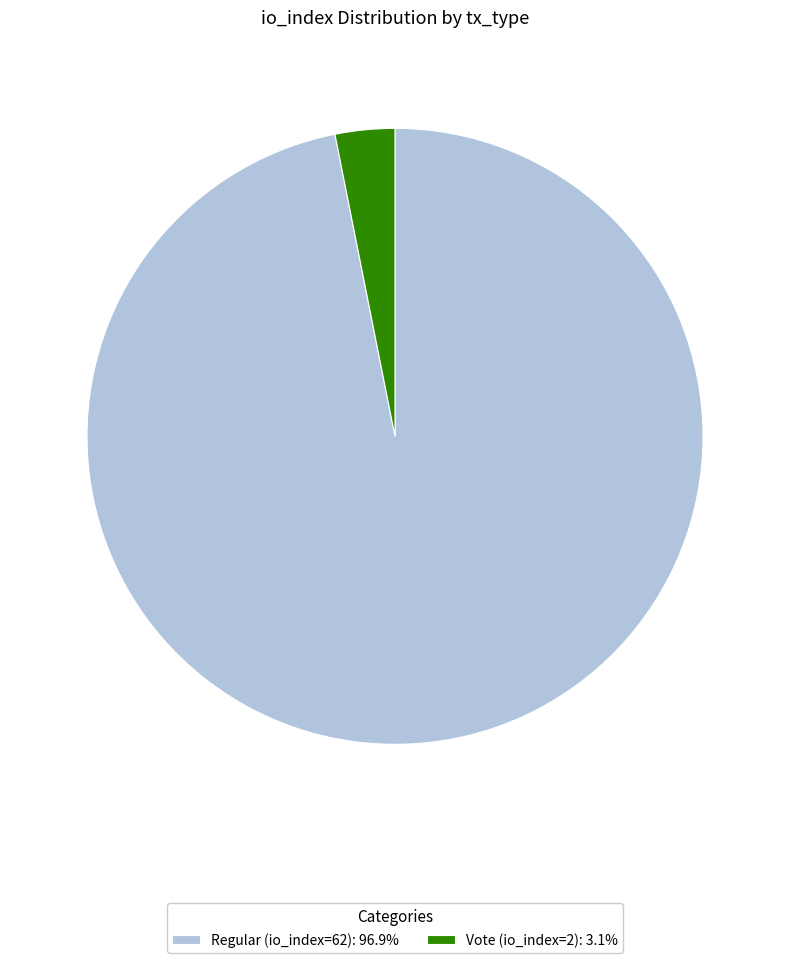

Combined, do Regular (io_index=62) and Vote (io_index=2) account for over 50%?

Yes